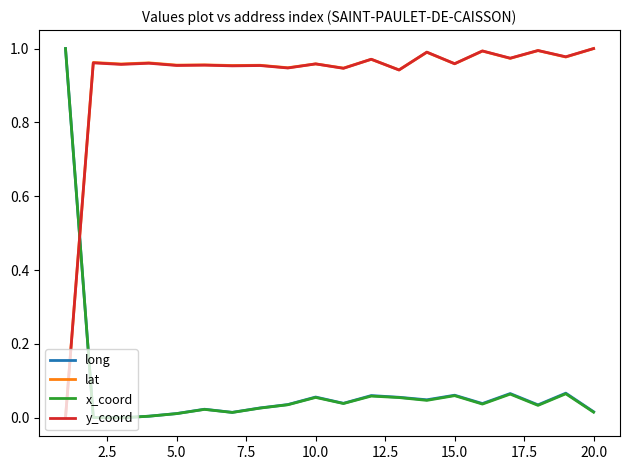

How many times do lat and long cross each other?

1